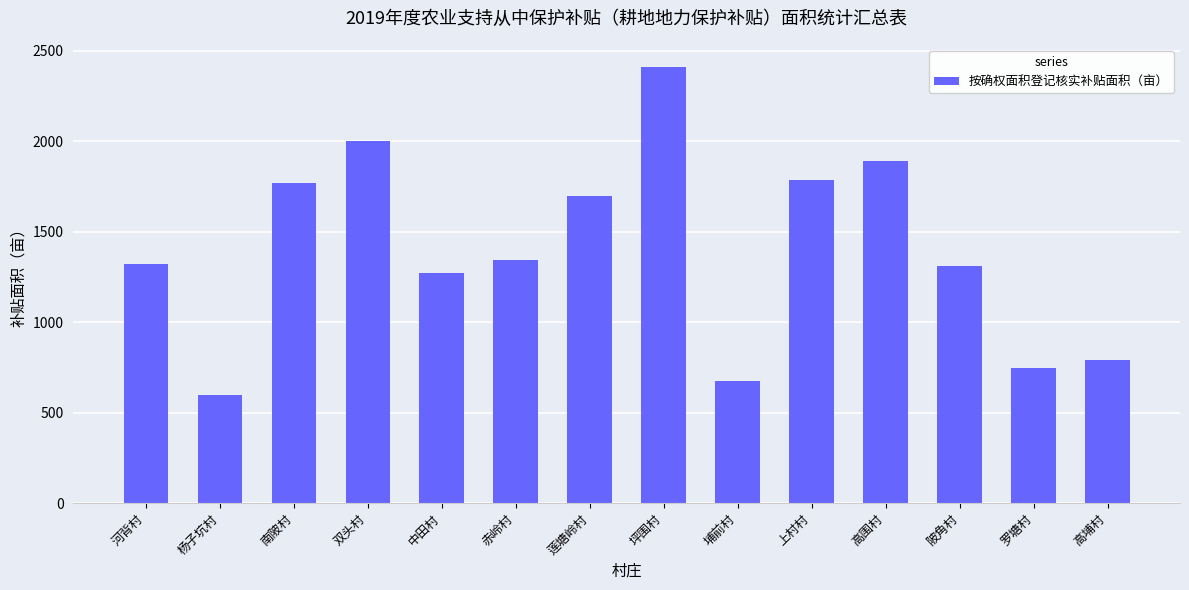

Where is the data nearest to the value 1505?

赤岭村